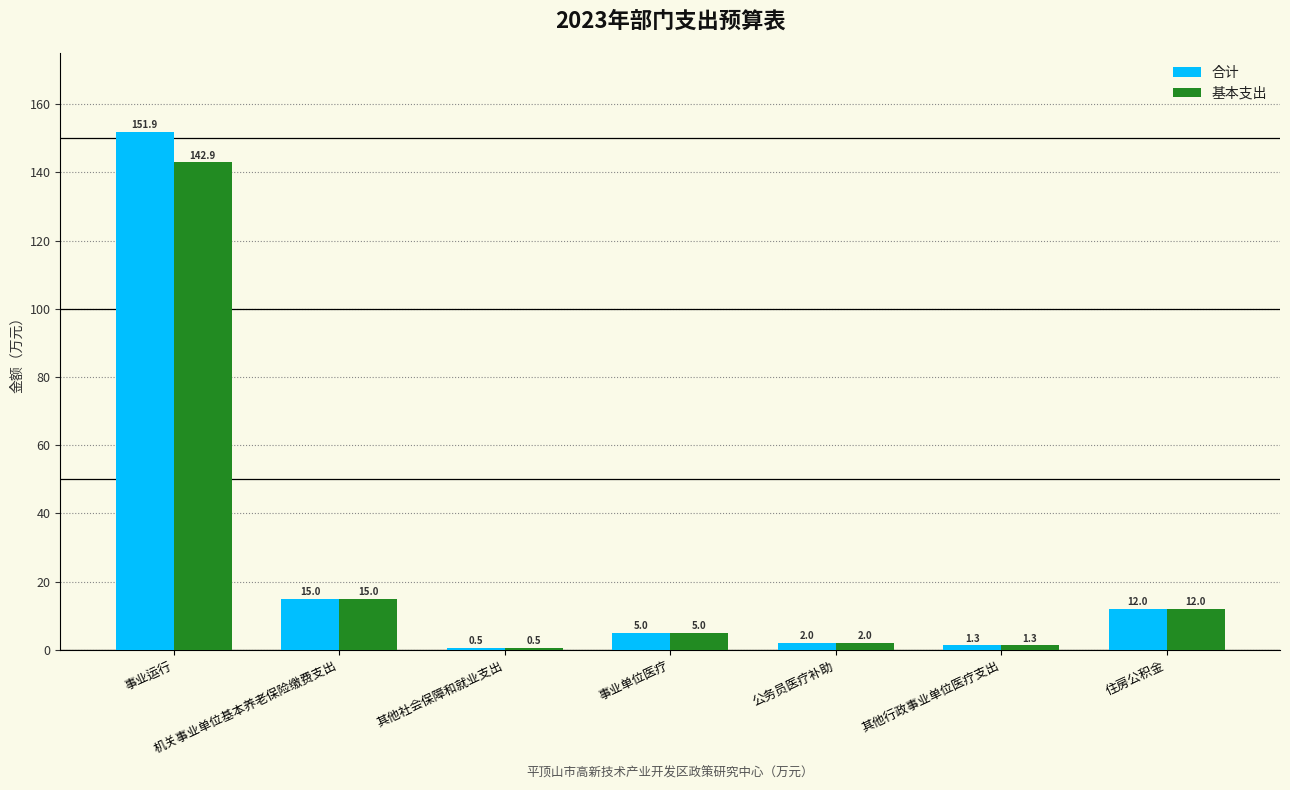

Reading right to left, transcribe all the data shown in this chart.

合计: 住房公积金=12.0	其他行政事业单位医疗支出=1.3	公务员医疗补助=2.0	事业单位医疗=5.0	其他社会保障和就业支出=0.5	机关事业单位基本养老保险缴费支出=15.0	事业运行=151.9
基本支出: 住房公积金=12.0	其他行政事业单位医疗支出=1.3	公务员医疗补助=2.0	事业单位医疗=5.0	其他社会保障和就业支出=0.5	机关事业单位基本养老保险缴费支出=15.0	事业运行=142.9